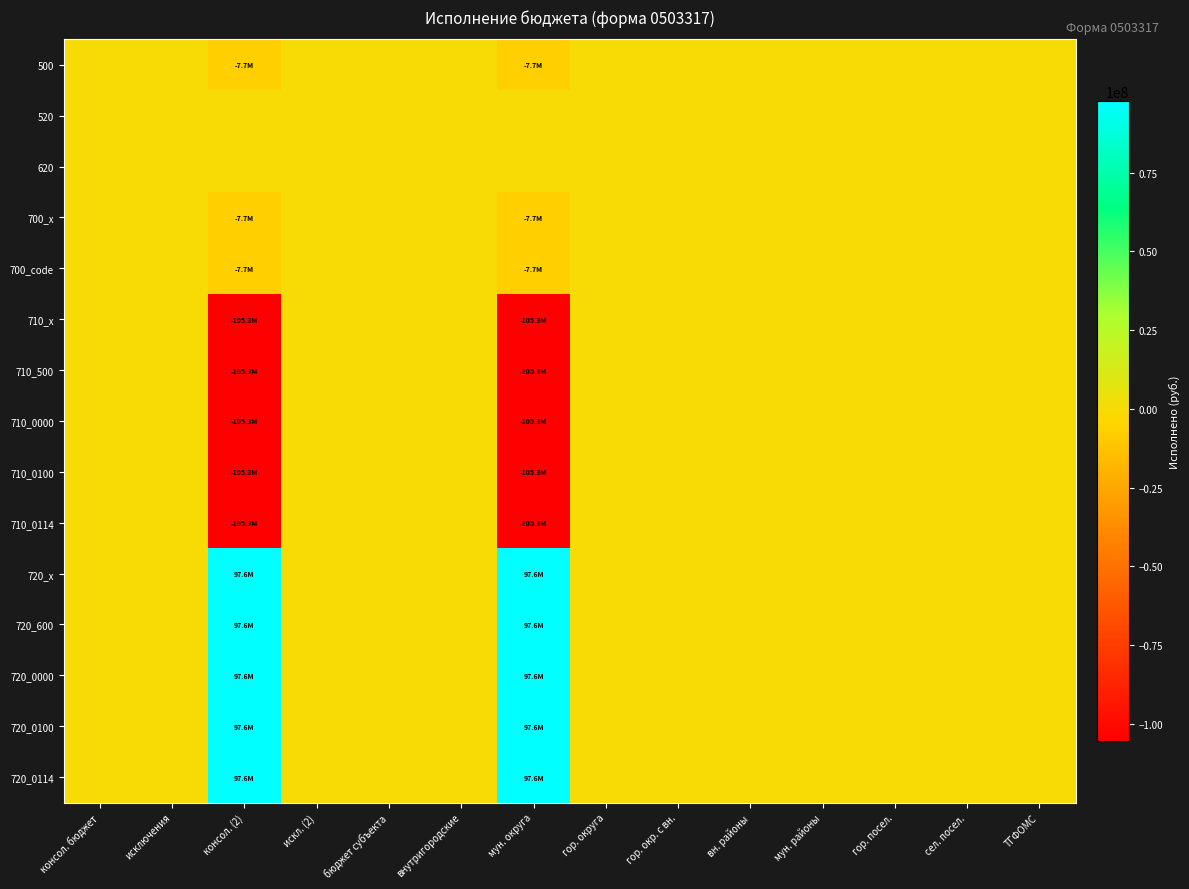

Reading left to right, list all the values displayed in this chart.

500: консол. бюджет=0.0	исключения=0.0	консол. (2)=-7677245.3	искл. (2)=0.0	бюджет субъекта=0.0	внутригородские=0.0	мун. округа=-7677245.3	гор. округа=0.0	гор. окр. с вн.=0.0	вн. районы=0.0	мун. районы=0.0	гор. посел.=0.0	сел. посел.=0.0	ТГФОМС=0.0
520: консол. бюджет=0.0	исключения=0.0	консол. (2)=0.0	искл. (2)=0.0	бюджет субъекта=0.0	внутригородские=0.0	мун. округа=0.0	гор. округа=0.0	гор. окр. с вн.=0.0	вн. районы=0.0	мун. районы=0.0	гор. посел.=0.0	сел. посел.=0.0	ТГФОМС=0.0
620: консол. бюджет=0.0	исключения=0.0	консол. (2)=0.0	искл. (2)=0.0	бюджет субъекта=0.0	внутригородские=0.0	мун. округа=0.0	гор. округа=0.0	гор. окр. с вн.=0.0	вн. районы=0.0	мун. районы=0.0	гор. посел.=0.0	сел. посел.=0.0	ТГФОМС=0.0
700_x: консол. бюджет=0.0	исключения=0.0	консол. (2)=-7677245.3	искл. (2)=0.0	бюджет субъекта=0.0	внутригородские=0.0	мун. округа=-7677245.3	гор. округа=0.0	гор. окр. с вн.=0.0	вн. районы=0.0	мун. районы=0.0	гор. посел.=0.0	сел. посел.=0.0	ТГФОМС=0.0
700_code: консол. бюджет=0.0	исключения=0.0	консол. (2)=-7677245.3	искл. (2)=0.0	бюджет субъекта=0.0	внутригородские=0.0	мун. округа=-7677245.3	гор. округа=0.0	гор. окр. с вн.=0.0	вн. районы=0.0	мун. районы=0.0	гор. посел.=0.0	сел. посел.=0.0	ТГФОМС=0.0
710_x: консол. бюджет=0.0	исключения=0.0	консол. (2)=-105260855.2	искл. (2)=0.0	бюджет субъекта=0.0	внутригородские=0.0	мун. округа=-105260855.2	гор. округа=0.0	гор. окр. с вн.=0.0	вн. районы=0.0	мун. районы=0.0	гор. посел.=0.0	сел. посел.=0.0	ТГФОМС=0.0
710_500: консол. бюджет=0.0	исключения=0.0	консол. (2)=-105260855.2	искл. (2)=0.0	бюджет субъекта=0.0	внутригородские=0.0	мун. округа=-105260855.2	гор. округа=0.0	гор. окр. с вн.=0.0	вн. районы=0.0	мун. районы=0.0	гор. посел.=0.0	сел. посел.=0.0	ТГФОМС=0.0
710_0000: консол. бюджет=0.0	исключения=0.0	консол. (2)=-105260855.2	искл. (2)=0.0	бюджет субъекта=0.0	внутригородские=0.0	мун. округа=-105260855.2	гор. округа=0.0	гор. окр. с вн.=0.0	вн. районы=0.0	мун. районы=0.0	гор. посел.=0.0	сел. посел.=0.0	ТГФОМС=0.0
710_0100: консол. бюджет=0.0	исключения=0.0	консол. (2)=-105260855.2	искл. (2)=0.0	бюджет субъекта=0.0	внутригородские=0.0	мун. округа=-105260855.2	гор. округа=0.0	гор. окр. с вн.=0.0	вн. районы=0.0	мун. районы=0.0	гор. посел.=0.0	сел. посел.=0.0	ТГФОМС=0.0
710_0114: консол. бюджет=0.0	исключения=0.0	консол. (2)=-105260855.2	искл. (2)=0.0	бюджет субъекта=0.0	внутригородские=0.0	мун. округа=-105260855.2	гор. округа=0.0	гор. окр. с вн.=0.0	вн. районы=0.0	мун. районы=0.0	гор. посел.=0.0	сел. посел.=0.0	ТГФОМС=0.0
720_x: консол. бюджет=0.0	исключения=0.0	консол. (2)=97583609.9	искл. (2)=0.0	бюджет субъекта=0.0	внутригородские=0.0	мун. округа=97583609.9	гор. округа=0.0	гор. окр. с вн.=0.0	вн. районы=0.0	мун. районы=0.0	гор. посел.=0.0	сел. посел.=0.0	ТГФОМС=0.0
720_600: консол. бюджет=0.0	исключения=0.0	консол. (2)=97583609.9	искл. (2)=0.0	бюджет субъекта=0.0	внутригородские=0.0	мун. округа=97583609.9	гор. округа=0.0	гор. окр. с вн.=0.0	вн. районы=0.0	мун. районы=0.0	гор. посел.=0.0	сел. посел.=0.0	ТГФОМС=0.0
720_0000: консол. бюджет=0.0	исключения=0.0	консол. (2)=97583609.9	искл. (2)=0.0	бюджет субъекта=0.0	внутригородские=0.0	мун. округа=97583609.9	гор. округа=0.0	гор. окр. с вн.=0.0	вн. районы=0.0	мун. районы=0.0	гор. посел.=0.0	сел. посел.=0.0	ТГФОМС=0.0
720_0100: консол. бюджет=0.0	исключения=0.0	консол. (2)=97583609.9	искл. (2)=0.0	бюджет субъекта=0.0	внутригородские=0.0	мун. округа=97583609.9	гор. округа=0.0	гор. окр. с вн.=0.0	вн. районы=0.0	мун. районы=0.0	гор. посел.=0.0	сел. посел.=0.0	ТГФОМС=0.0
720_0114: консол. бюджет=0.0	исключения=0.0	консол. (2)=97583609.9	искл. (2)=0.0	бюджет субъекта=0.0	внутригородские=0.0	мун. округа=97583609.9	гор. округа=0.0	гор. окр. с вн.=0.0	вн. районы=0.0	мун. районы=0.0	гор. посел.=0.0	сел. посел.=0.0	ТГФОМС=0.0